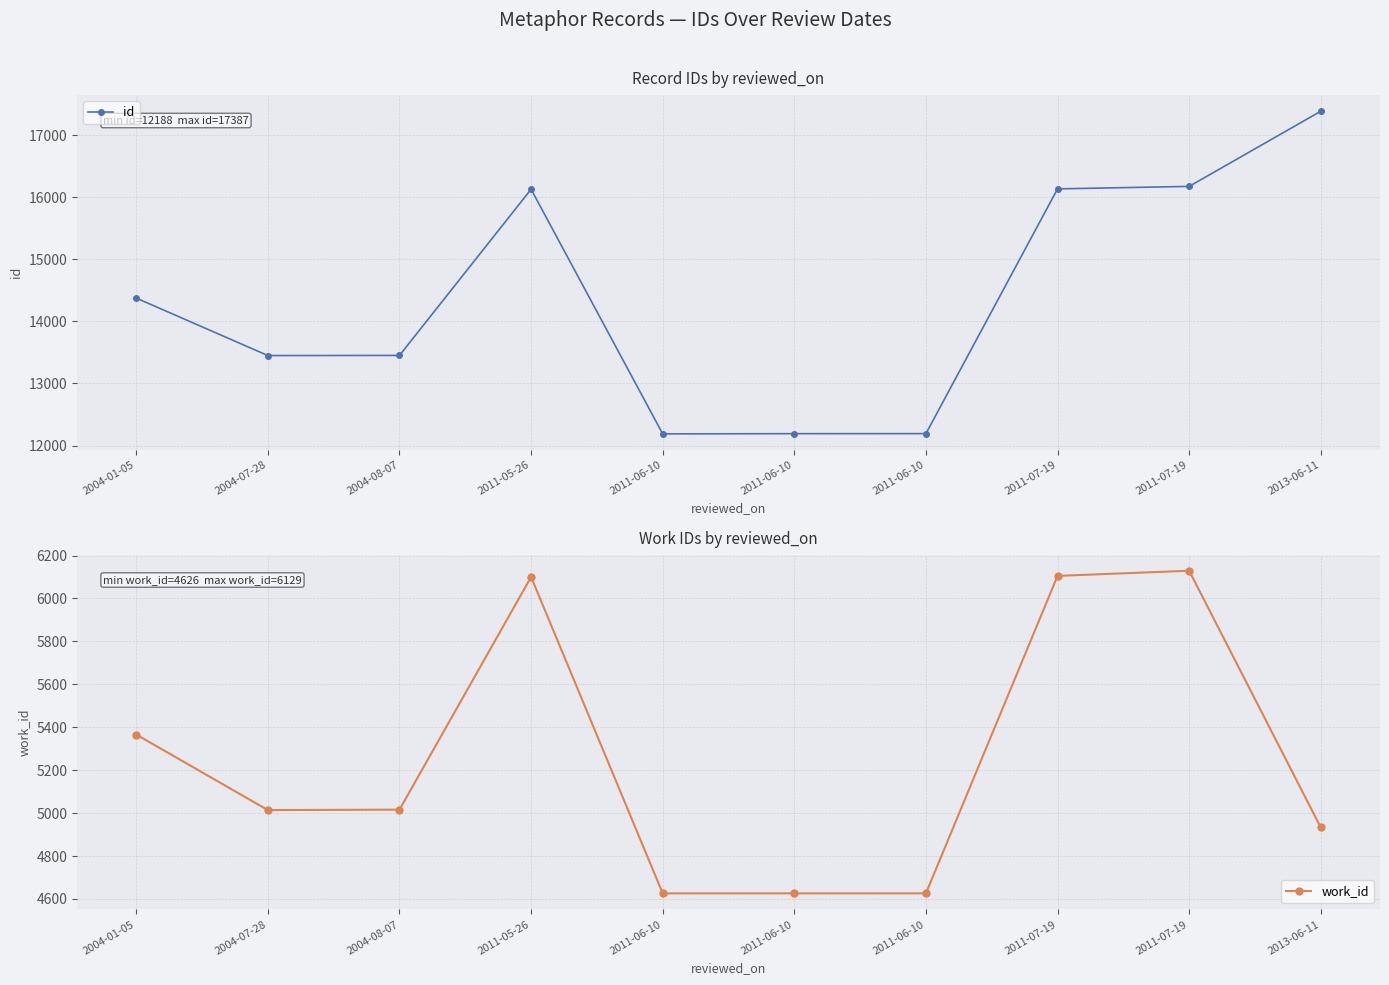

Is it true that id equals 17387 at 2013-06-11?

True